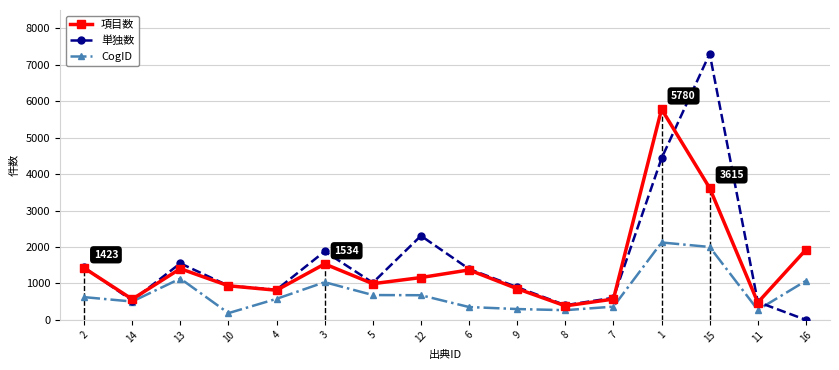

At which category does the chart reach its peak across all series?

15